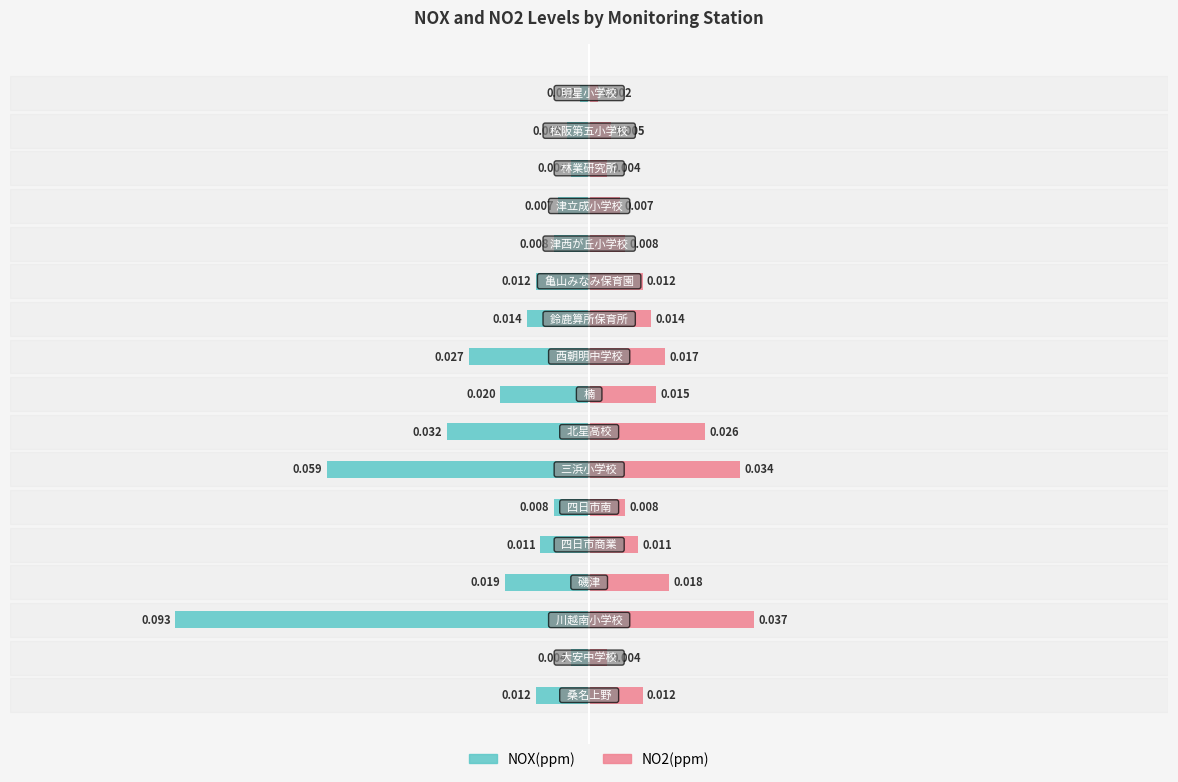

How many groups of bars are there?

17